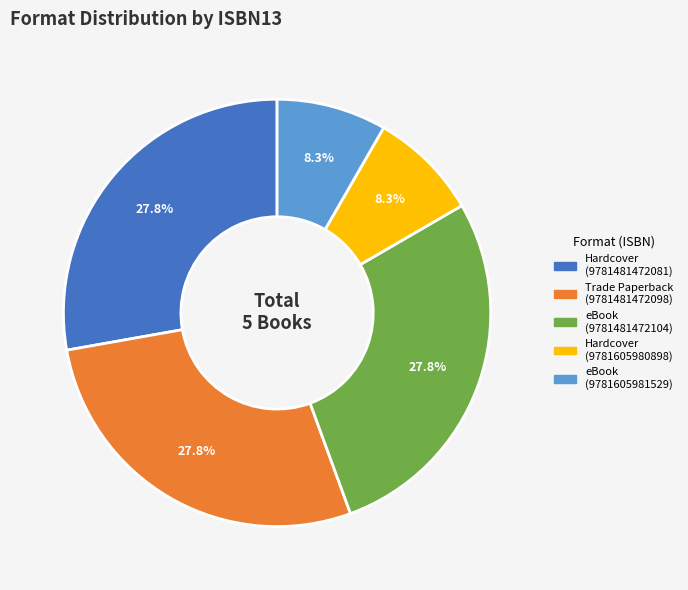

Is there a majority slice in this chart?

No